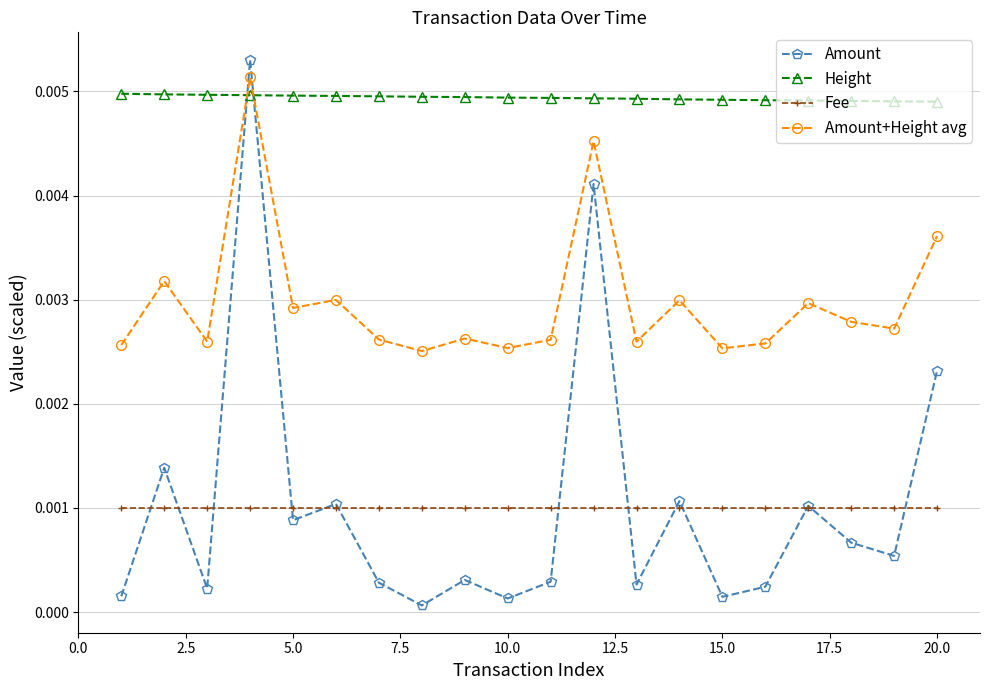

Which series has the largest range (max minus min)?

Amount